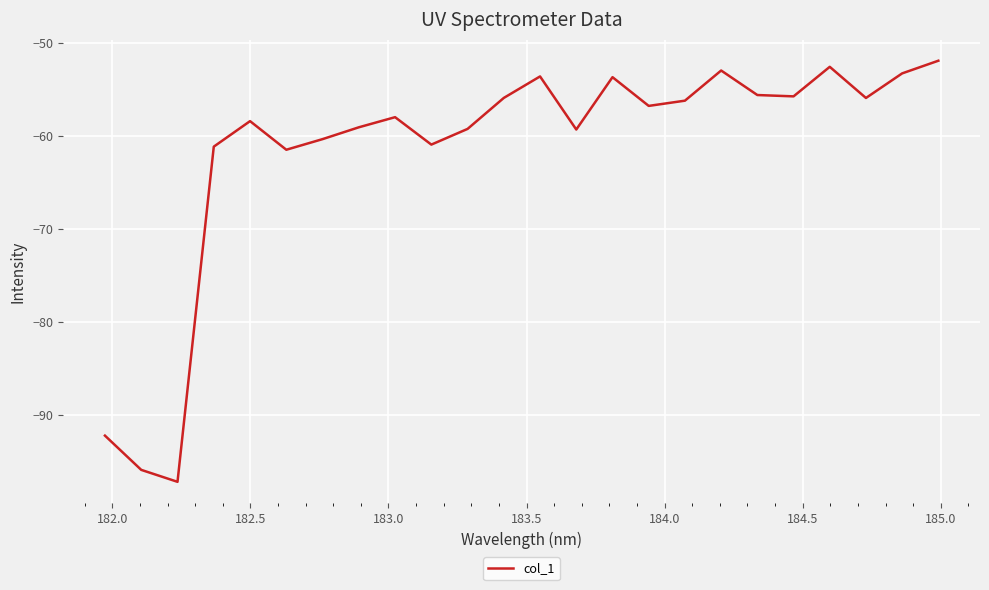

What is the difference between the maximum and minimum values?

45.3